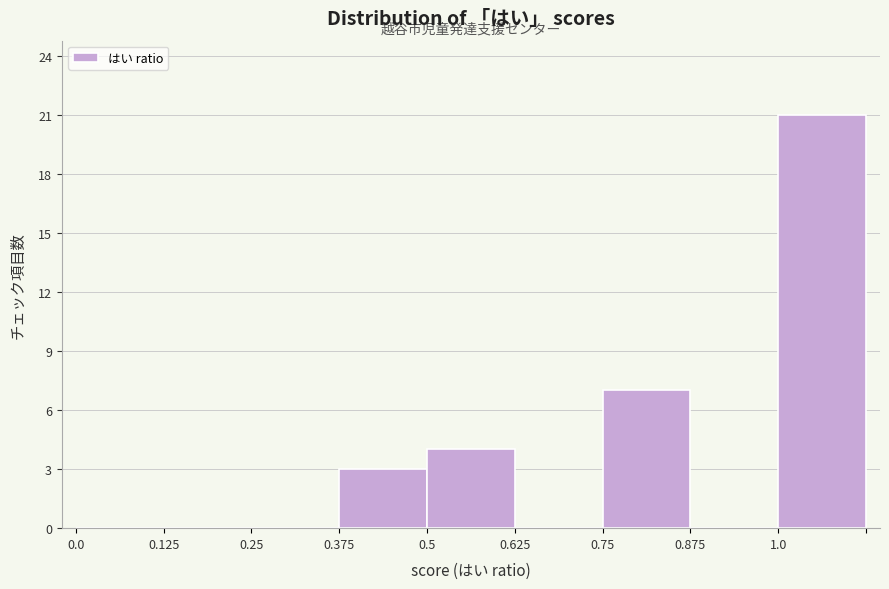

Reading left to right, transcribe this chart: for each bar, give the range it covers on the x-axis and its height. Neither the bar edges nor the heights are printed on the chart, so give them approximately, as read against the axes.

0.000 to 0.125: 0
0.125 to 0.250: 0
0.250 to 0.375: 0
0.375 to 0.500: 3
0.500 to 0.625: 4
0.625 to 0.750: 0
0.750 to 0.875: 7
0.875 to 1.000: 0
1.000 to 1.125: 21